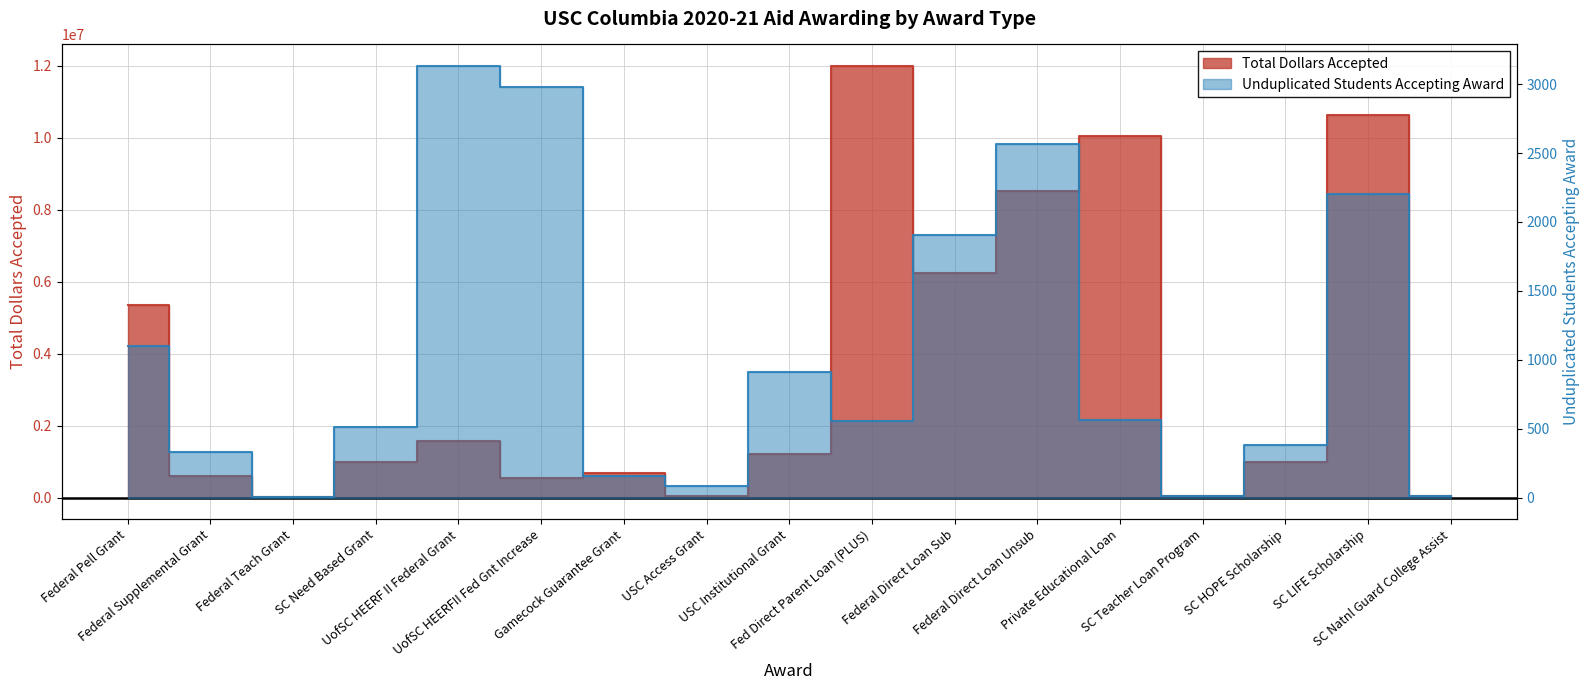

True or false: Unduplicated Students Accepting Award and Total Dollars Accepted intersect in this chart.

False